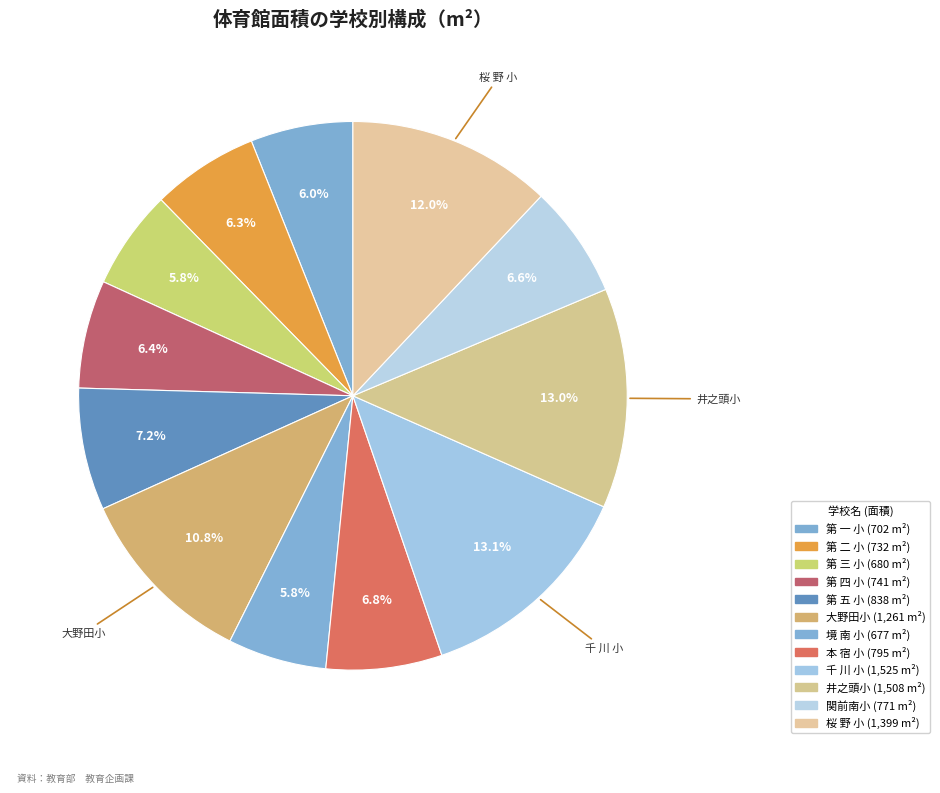

How many segments does this pie chart have?

12